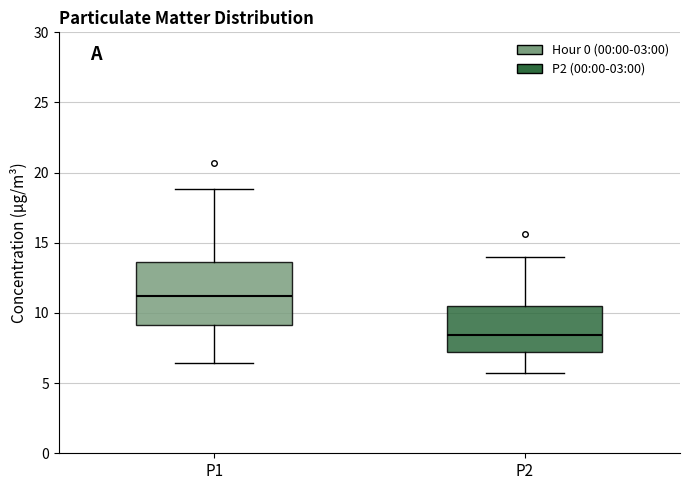

Reading left to right, transcribe this box plot: for each box, give where its median line is, the range the box spans, and where its two whiskers end, as read against the y-axis. The values are not printed on the chart, so give them approximately, as read against the axis.

P1: median 11.0, box 9.0 to 13.5, whiskers 6.5 to 19.0
P2: median 8.5, box 7.0 to 10.5, whiskers 5.5 to 14.0